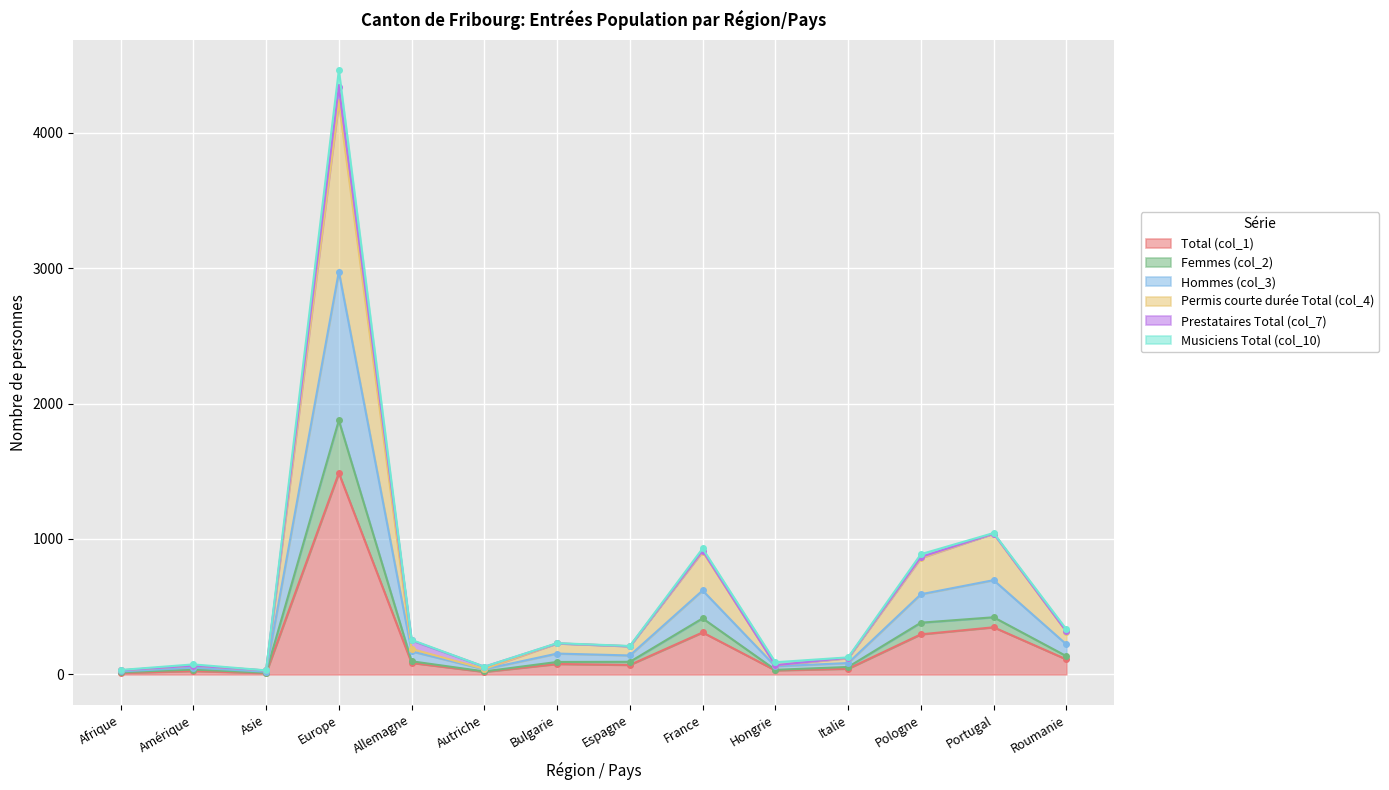

True or false: Total (col_1) has a value of 10 at Amérique.

False